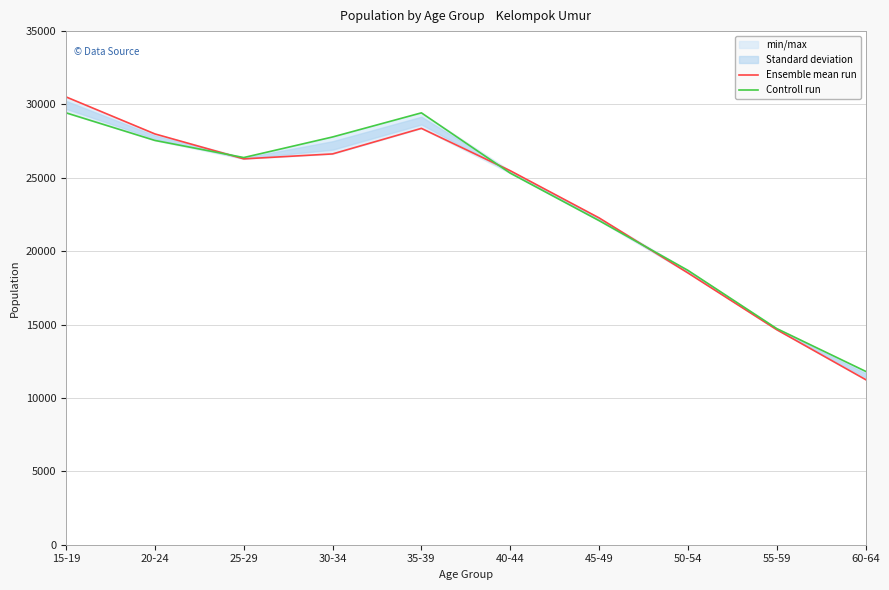

Reading right to left, transcribe all the data shown in this chart.

Ensemble mean run: 11252	14652	18520	22272	25487	28373	26631	26294	27995	30517
Controll run: 11815	14728	18696	22085	25321	29430	27786	26384	27551	29432